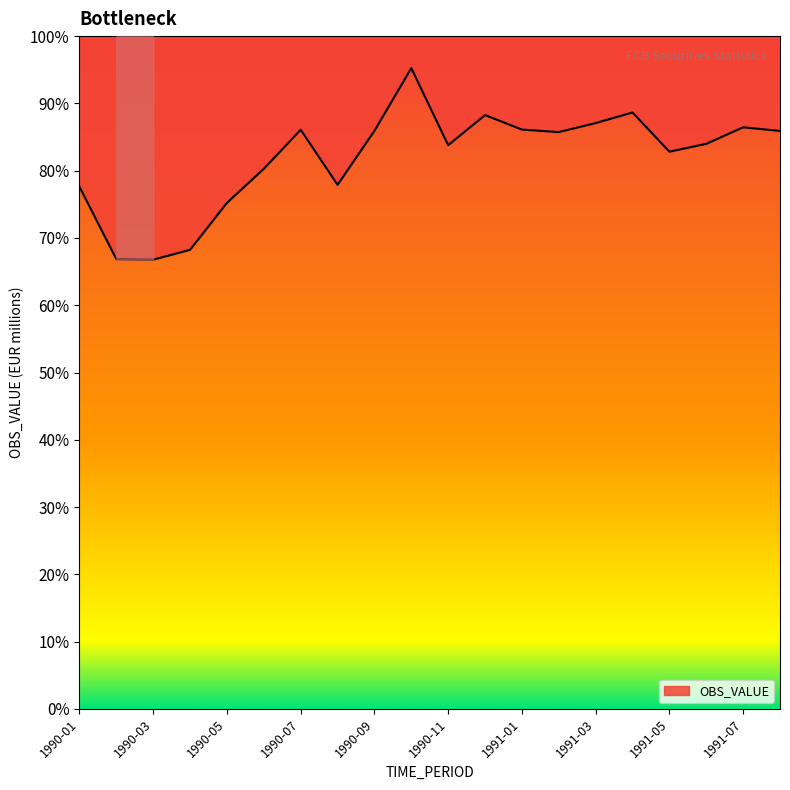

Which category has the lowest value across all series?

1990-03